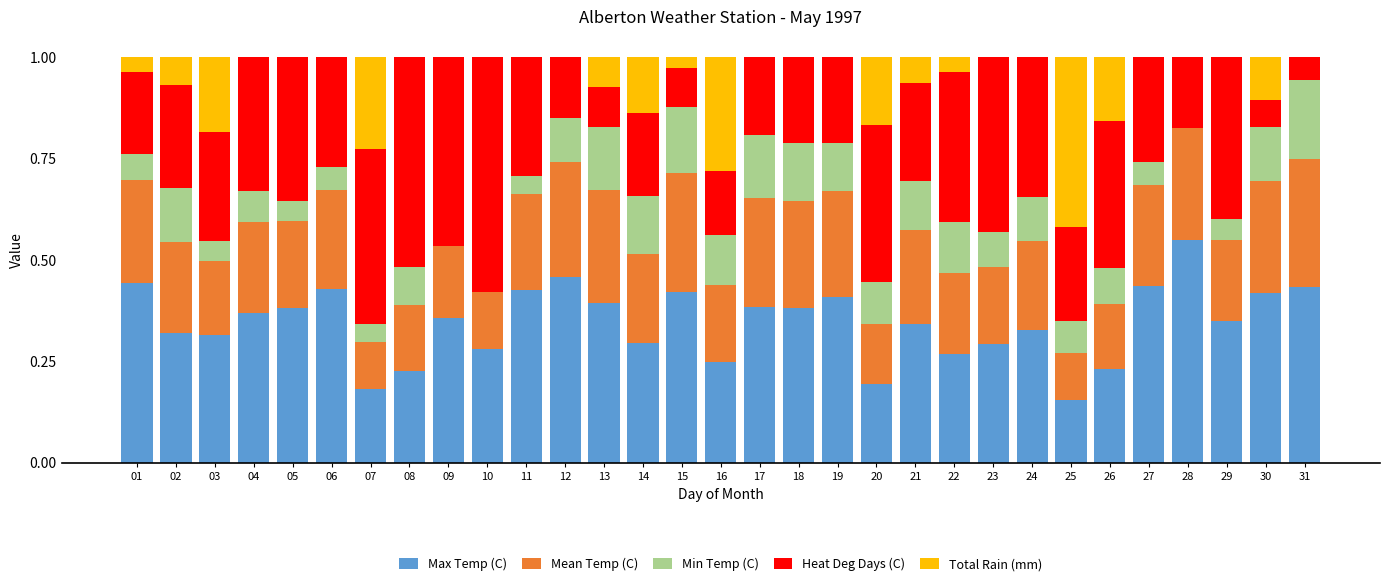

What is the total value across all series at 15?

1.0